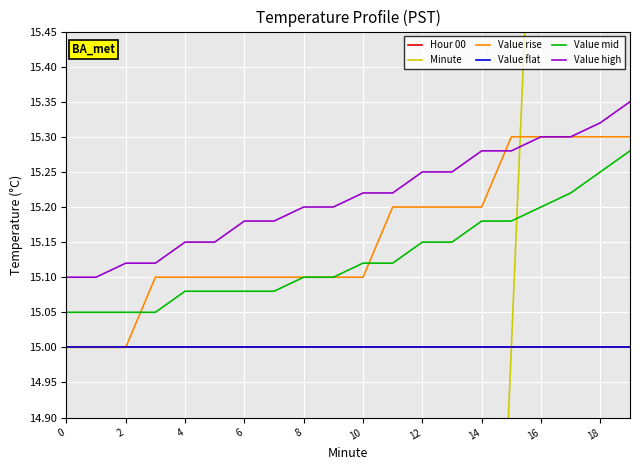

Reading left to right, what are all the values shown in this chart?

Hour 00: 15.0	15.0	15.0	15.0	15.0	15.0	15.0	15.0	15.0	15.0	15.0	15.0	15.0	15.0	15.0	15.0	15.0	15.0	15.0	15.0
Minute: 0.0	1.0	2.0	3.0	4.0	5.0	6.0	7.0	8.0	9.0	10.0	11.0	12.0	13.0	14.0	15.0	16.0	17.0	18.0	19.0
Value rise: 15.0	15.0	15.0	15.1	15.1	15.1	15.1	15.1	15.1	15.1	15.1	15.2	15.2	15.2	15.2	15.3	15.3	15.3	15.3	15.3
Value flat: 15.0	15.0	15.0	15.0	15.0	15.0	15.0	15.0	15.0	15.0	15.0	15.0	15.0	15.0	15.0	15.0	15.0	15.0	15.0	15.0
Value mid: 15.1	15.1	15.1	15.1	15.1	15.1	15.1	15.1	15.1	15.1	15.1	15.1	15.2	15.2	15.2	15.2	15.2	15.2	15.2	15.3
Value high: 15.1	15.1	15.1	15.1	15.2	15.2	15.2	15.2	15.2	15.2	15.2	15.2	15.2	15.2	15.3	15.3	15.3	15.3	15.3	15.3